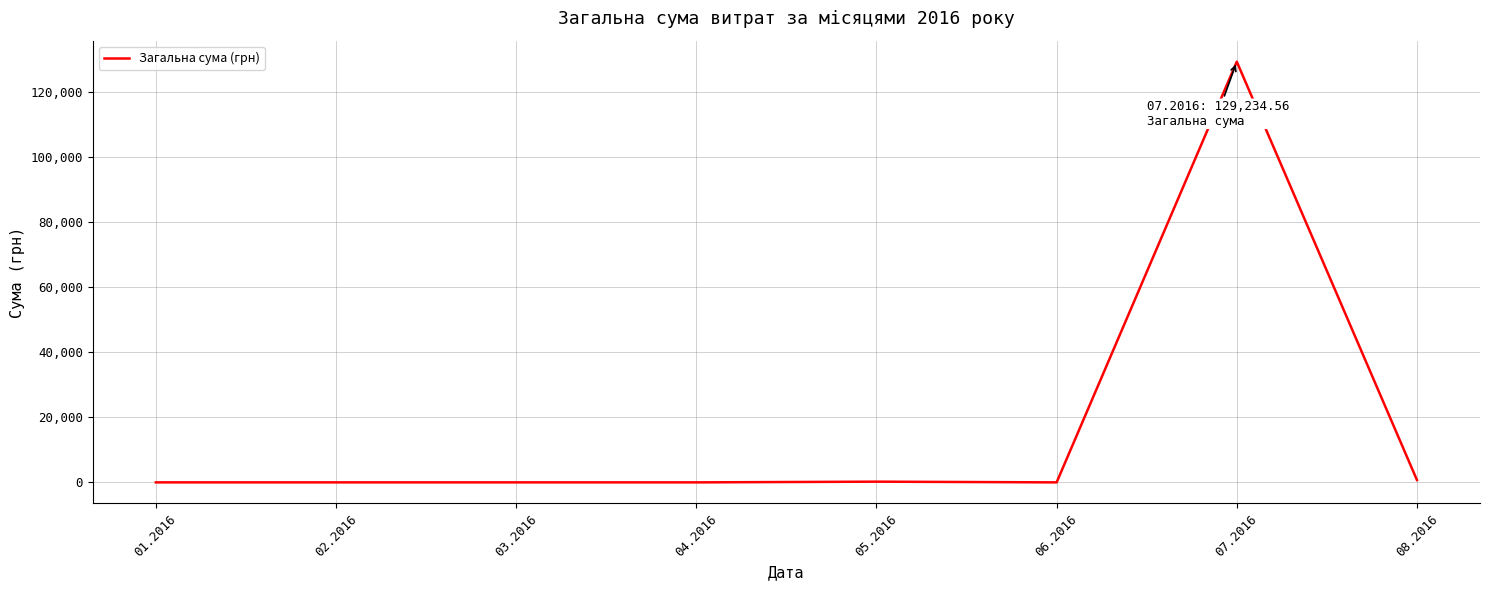

What is the difference between the values at 04.2016 and 08.2016?

728.2